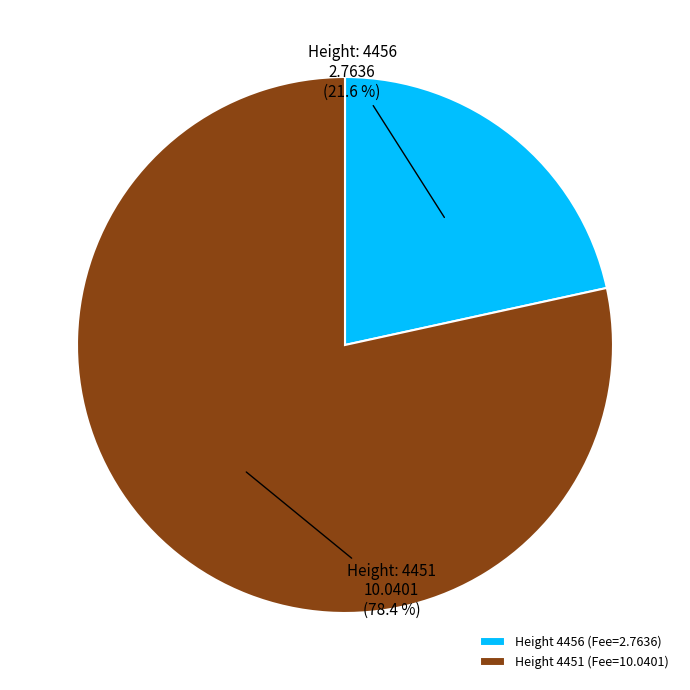

Which slice is the largest?

Height 4451 (Fee=10.0401)